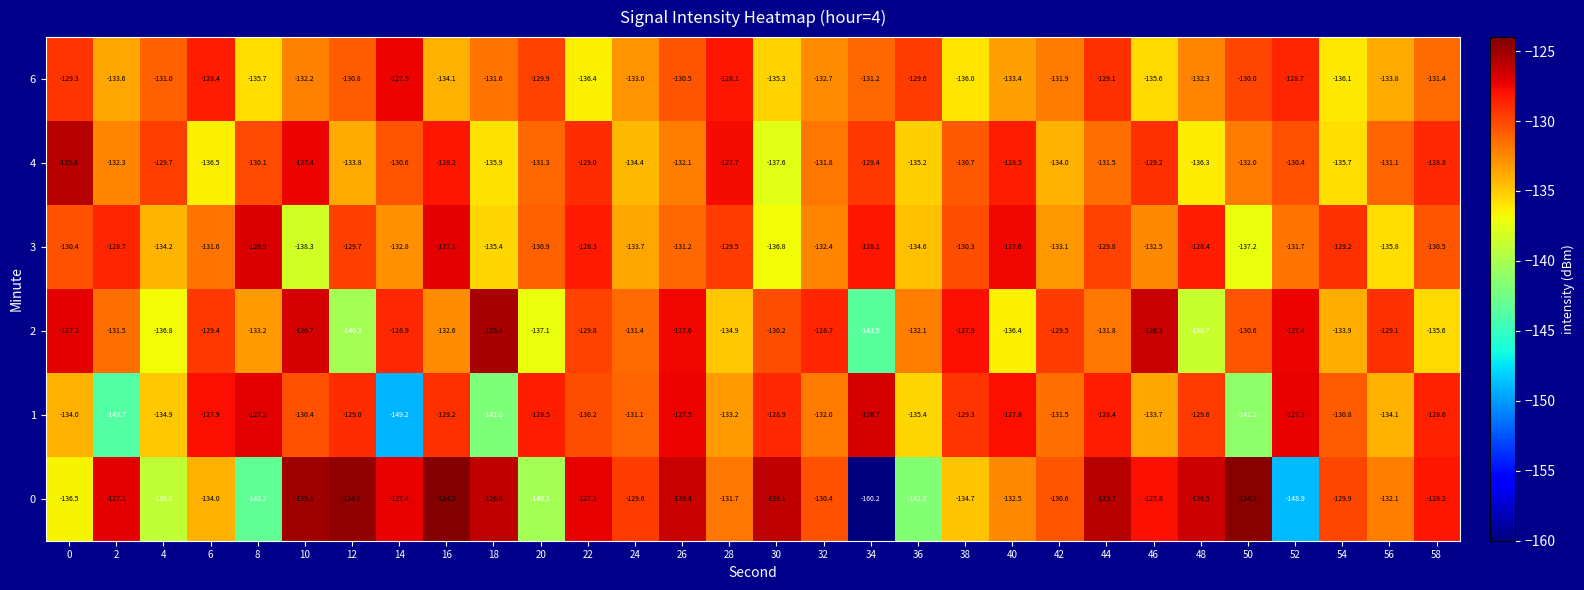

At how many categories does at least one series exceed -138?

30